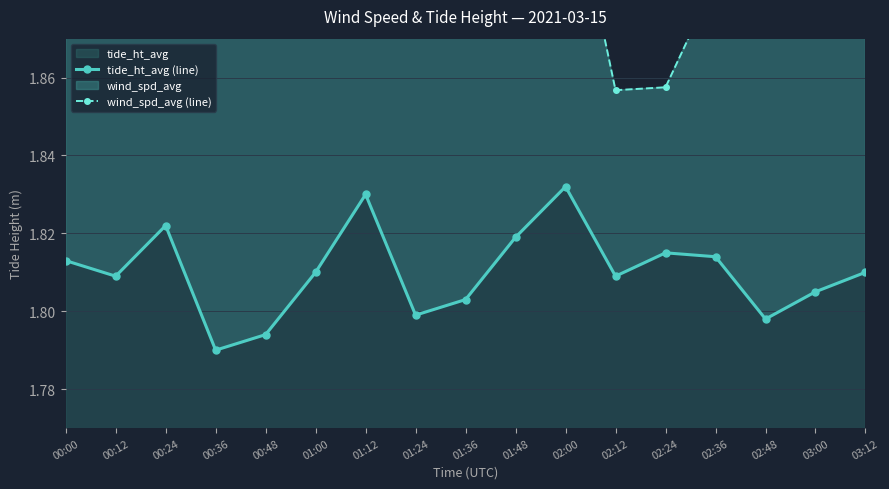

True or false: wind_spd_avg_line and tide_ht_avg_line intersect in this chart.

False